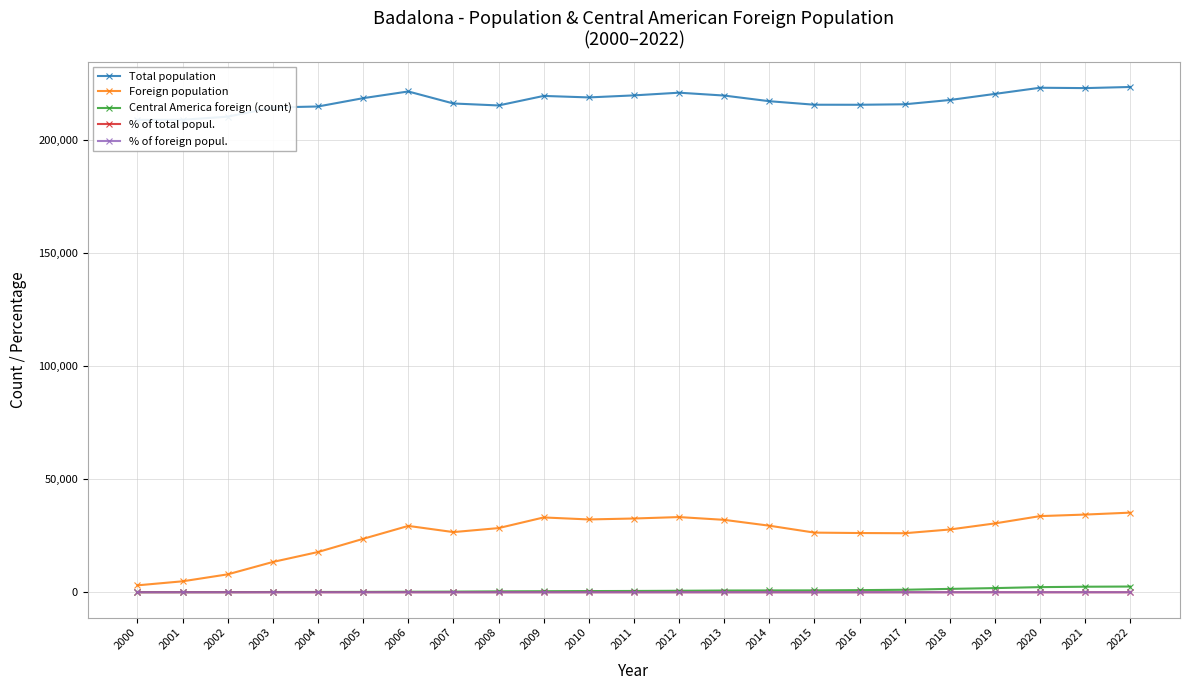

Which series changed the most between 2010 and 2016?

Foreign population